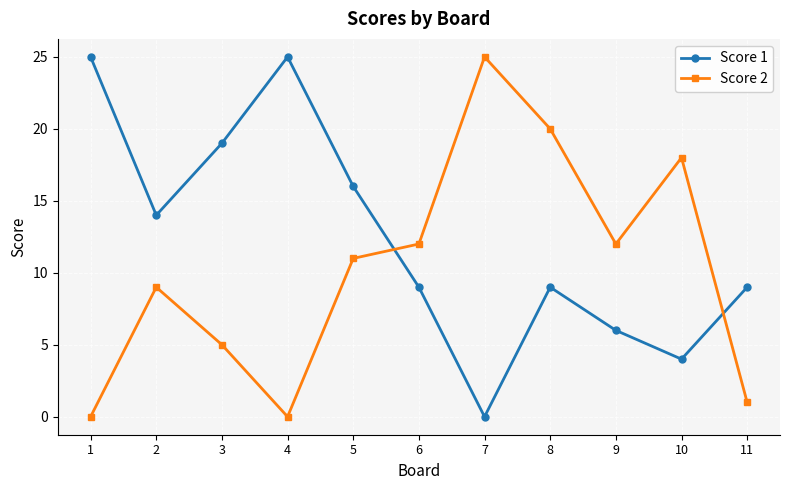

Reading left to right, what are all the values shown in this chart?

Score 1: 1=25	2=14	3=19	4=25	5=16	6=9	7=0	8=9	9=6	10=4	11=9
Score 2: 1=0	2=9	3=5	4=0	5=11	6=12	7=25	8=20	9=12	10=18	11=1